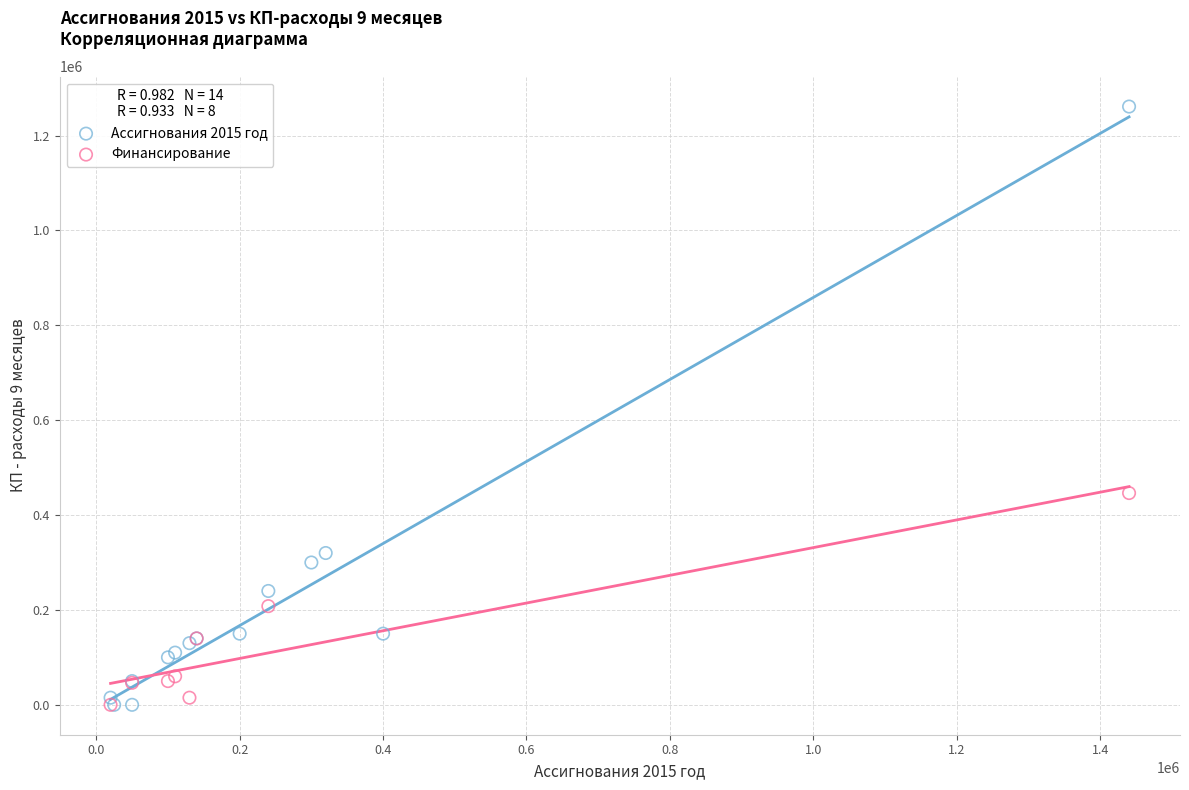

Which series contains the highest Y value?

Ассигнования 2015 год